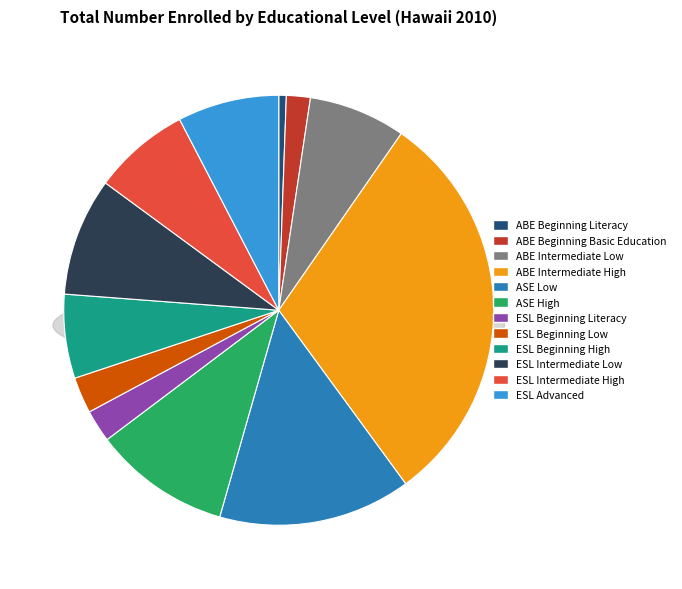

Is ASE High the majority of the pie?

No